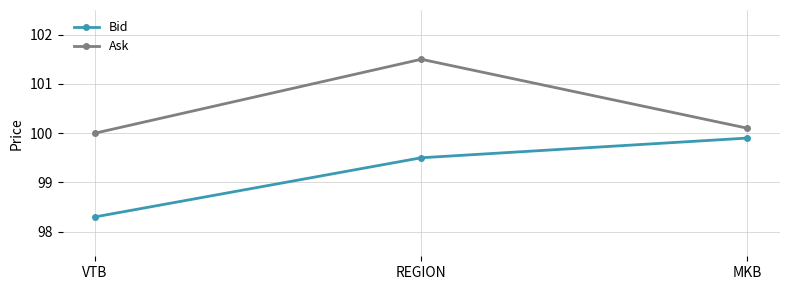

Where is Bid nearest to the value 99?

REGION